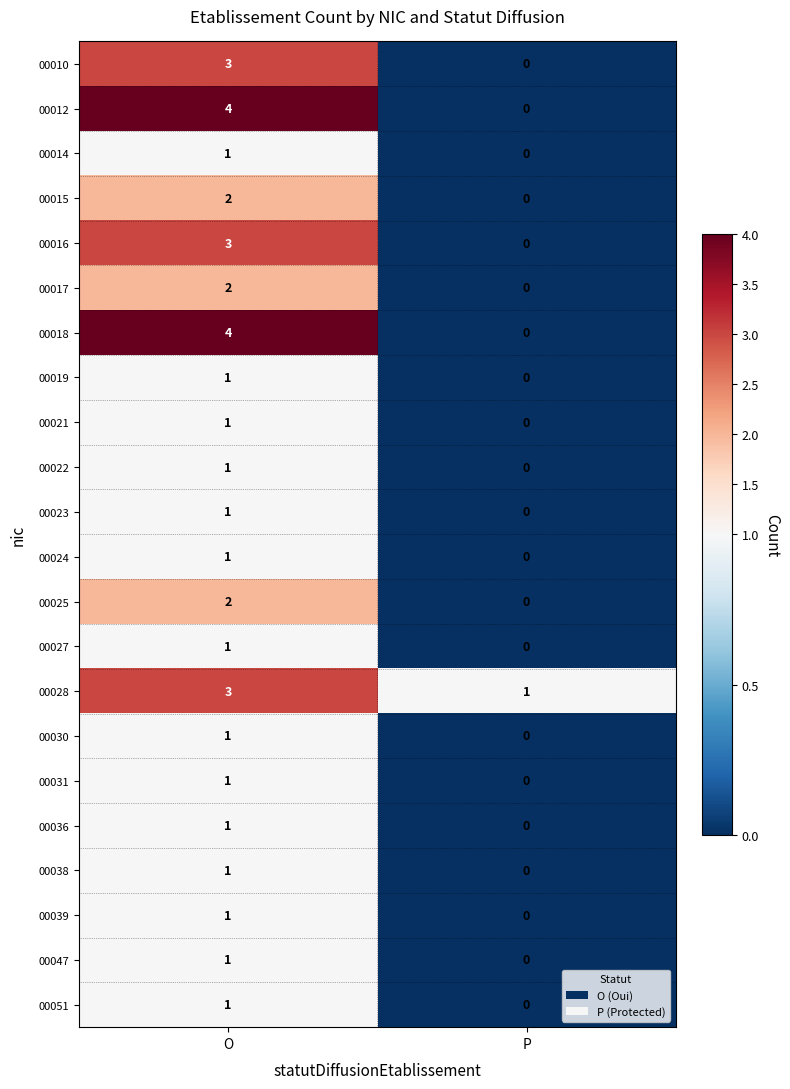

What is the spread (max minus min) of values at O?

3